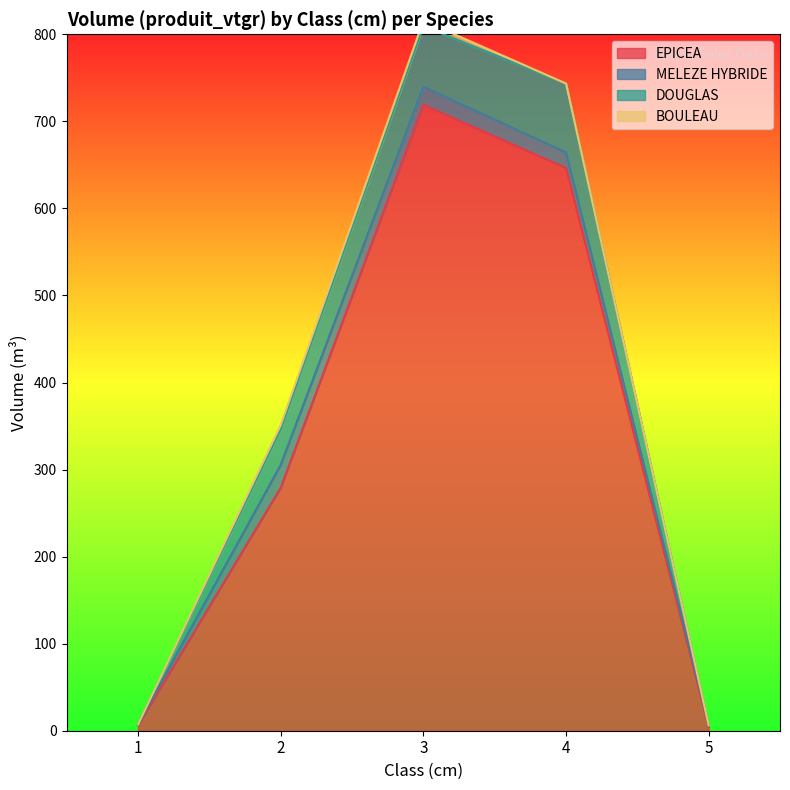

What is the smallest value displayed?

4.3